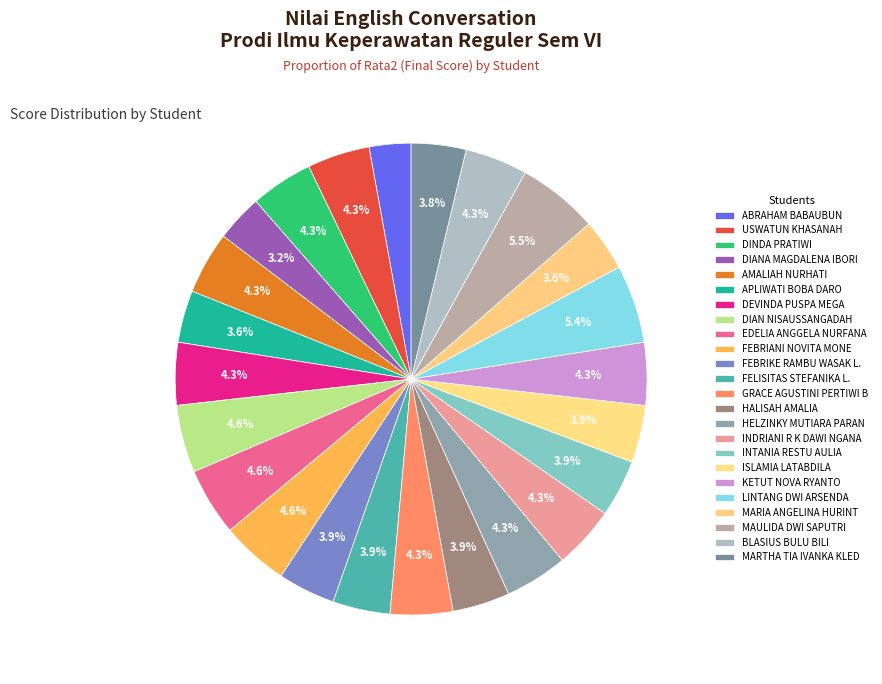

How many segments does this pie chart have?

24